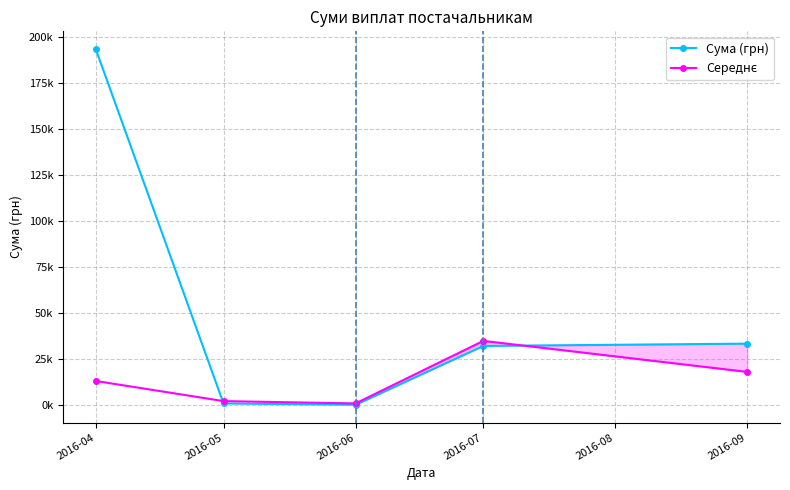

What is the total value across all series at 2016-07?

67267.8